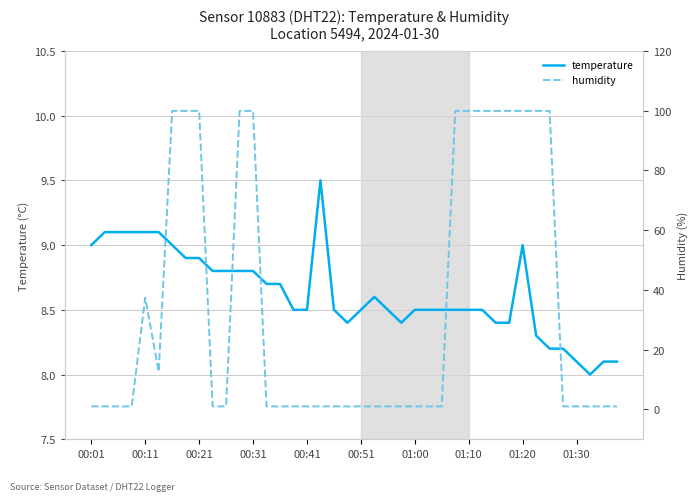

Reading left to right, extract all data points from this chart.

temperature: 9.0	9.1	9.1	9.1	9.1	9.1	9.0	8.9	8.9	8.8	8.8	8.8	8.8	8.7	8.7	8.5	8.5	9.5	8.5	8.4	8.5	8.6	8.5	8.4	8.5	8.5	8.5	8.5	8.5	8.5	8.4	8.4	9.0	8.3	8.2	8.2	8.1	8.0	8.1	8.1
humidity: 1.0	1.0	1.0	1.0	37.4	12.6	99.9	99.9	99.9	1.0	1.0	99.9	99.9	1.0	1.0	1.0	1.0	1.0	1.0	1.0	1.0	1.0	1.0	1.0	1.0	1.0	1.0	99.9	99.9	99.9	99.9	99.9	99.9	99.9	99.9	1.0	1.0	1.0	1.0	1.0